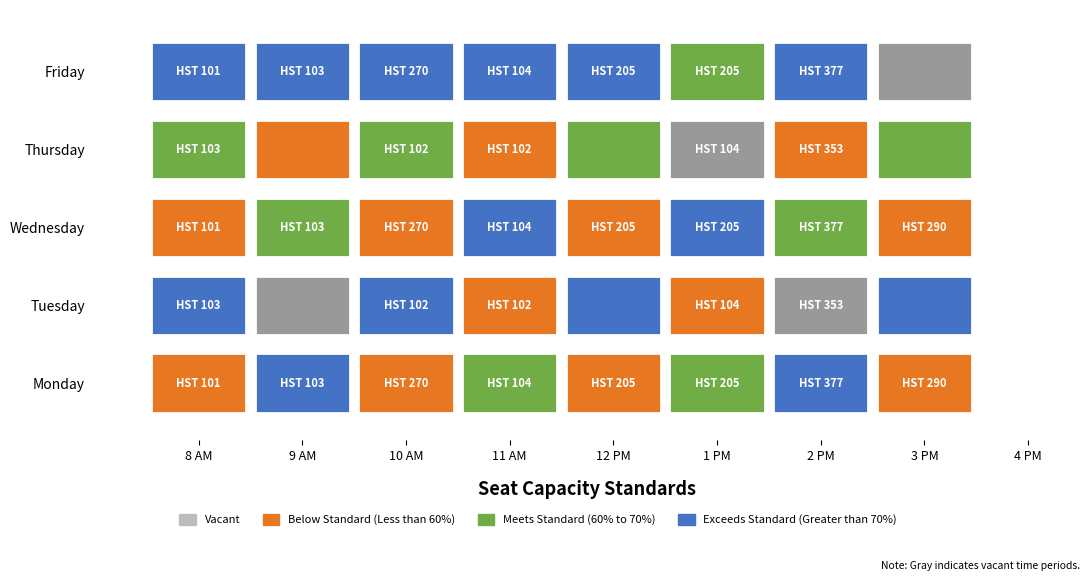

At which category is the sum across all series the highest?

8